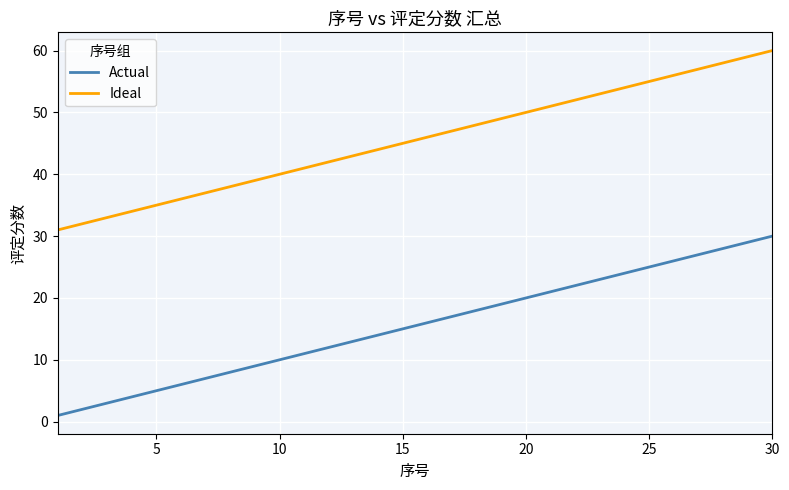

What is the maximum value for Actual?

30